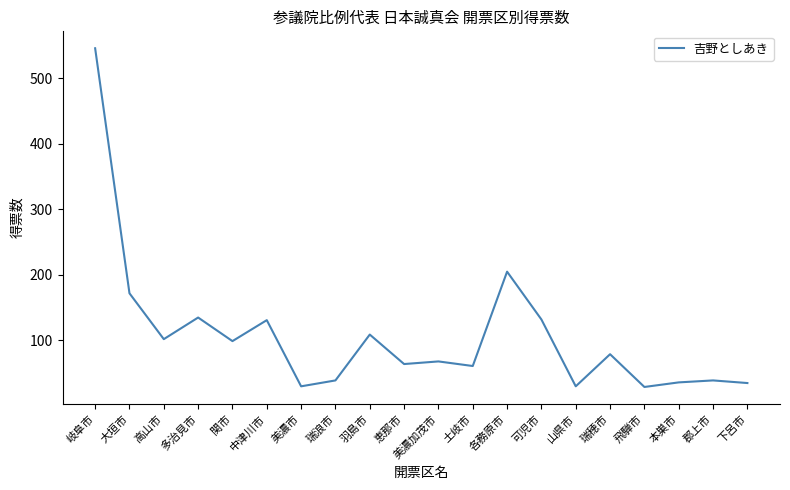

True or false: the data shows 31 at 恵那市.

False